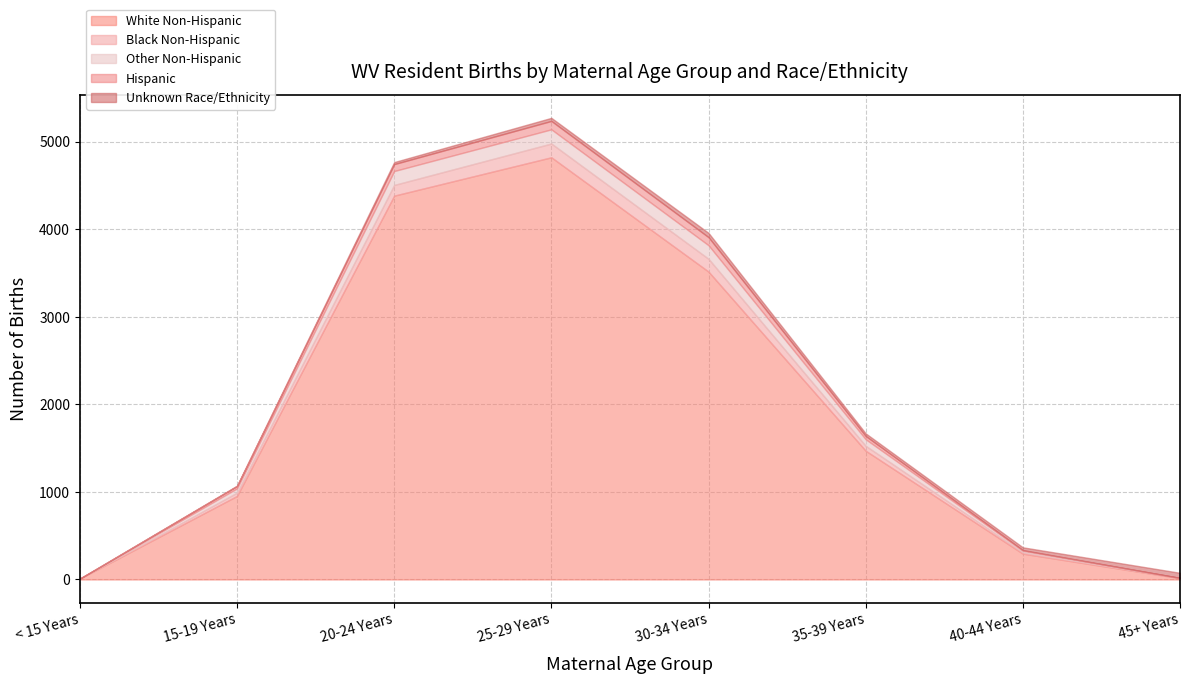

How many interior local peaks does the Hispanic series have?

1